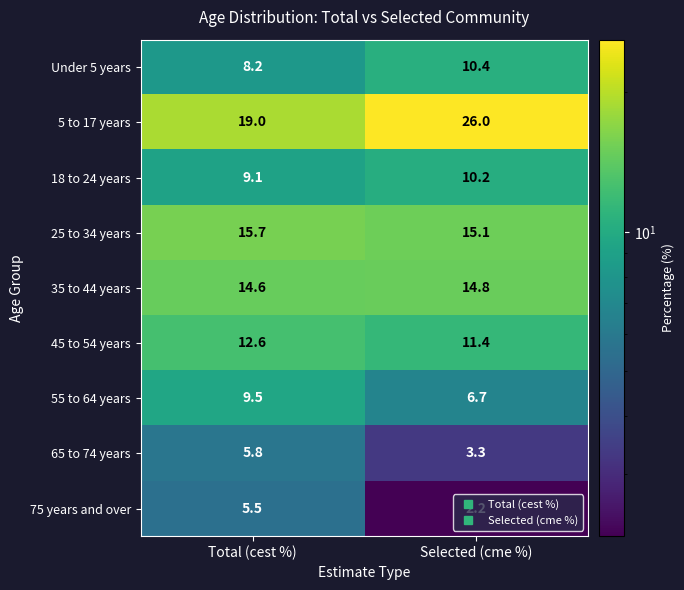

Read the 65 to 74 years value at Selected (cme %).

3.3